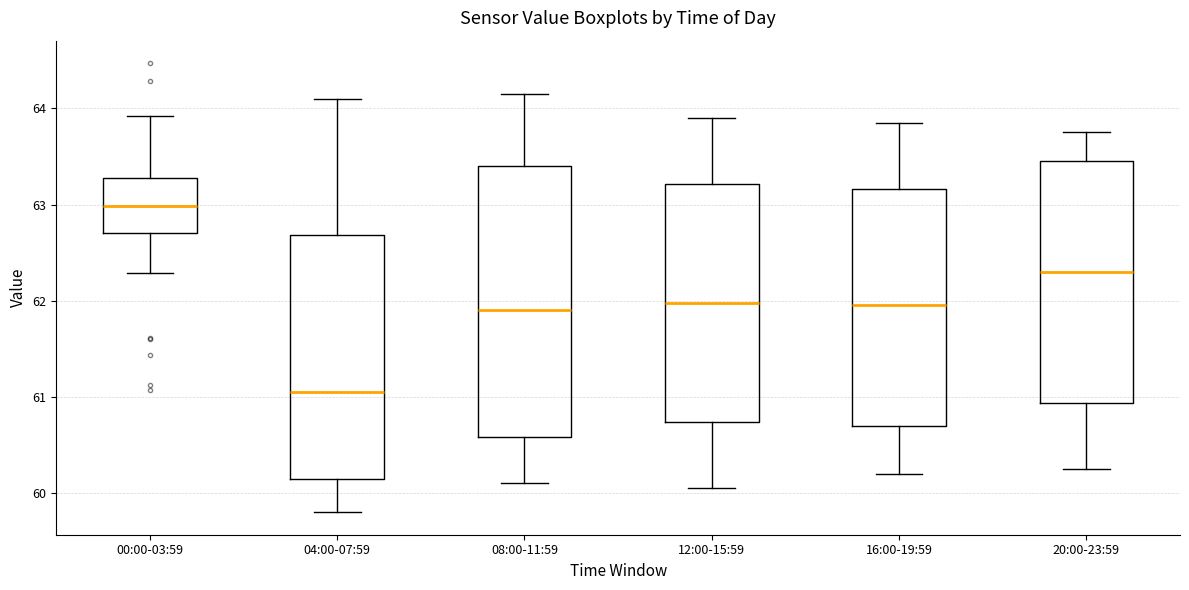

Reading left to right, read every box against the y-axis: the position of its median line, the range the box covers, and the ends of its whiskers. The values are not printed on the chart, so give them approximately, as read against the axis.

00:00-03:59: median 63.0, box 62.7 to 63.3, whiskers 62.3 to 63.9
04:00-07:59: median 61.1, box 60.2 to 62.7, whiskers 59.8 to 64.1
08:00-11:59: median 61.9, box 60.6 to 63.4, whiskers 60.1 to 64.2
12:00-15:59: median 62.0, box 60.7 to 63.2, whiskers 60.1 to 63.9
16:00-19:59: median 62.0, box 60.7 to 63.2, whiskers 60.2 to 63.9
20:00-23:59: median 62.3, box 60.9 to 63.5, whiskers 60.3 to 63.8